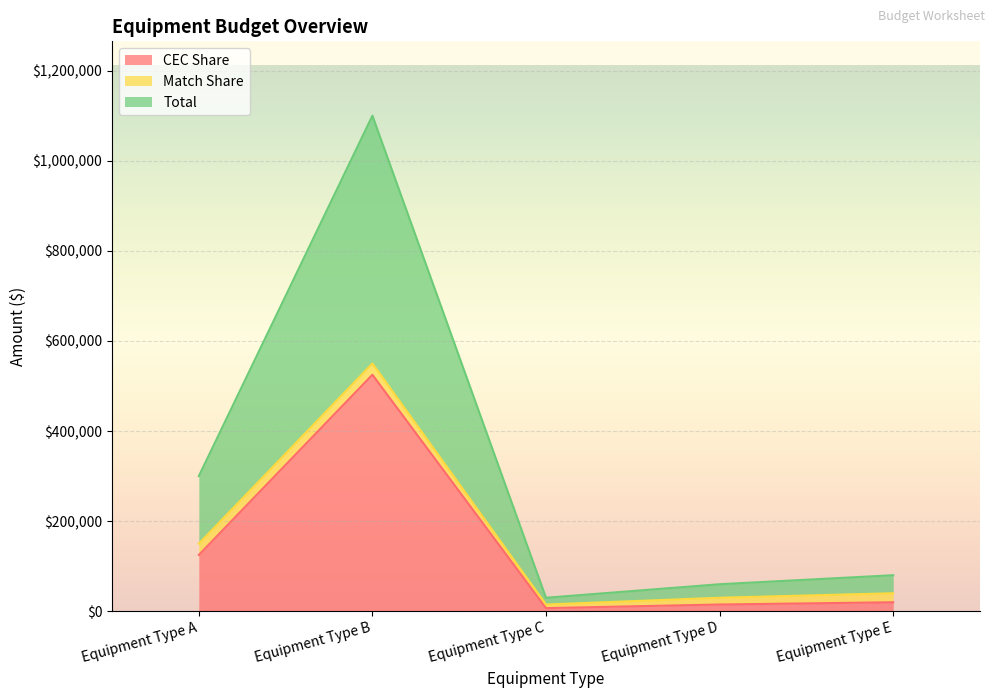

What is the maximum value for CEC Share?

525000